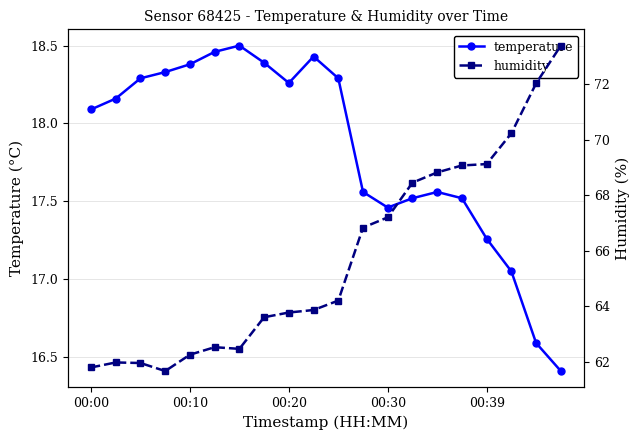

At which category is the sum across all series the highest?

19